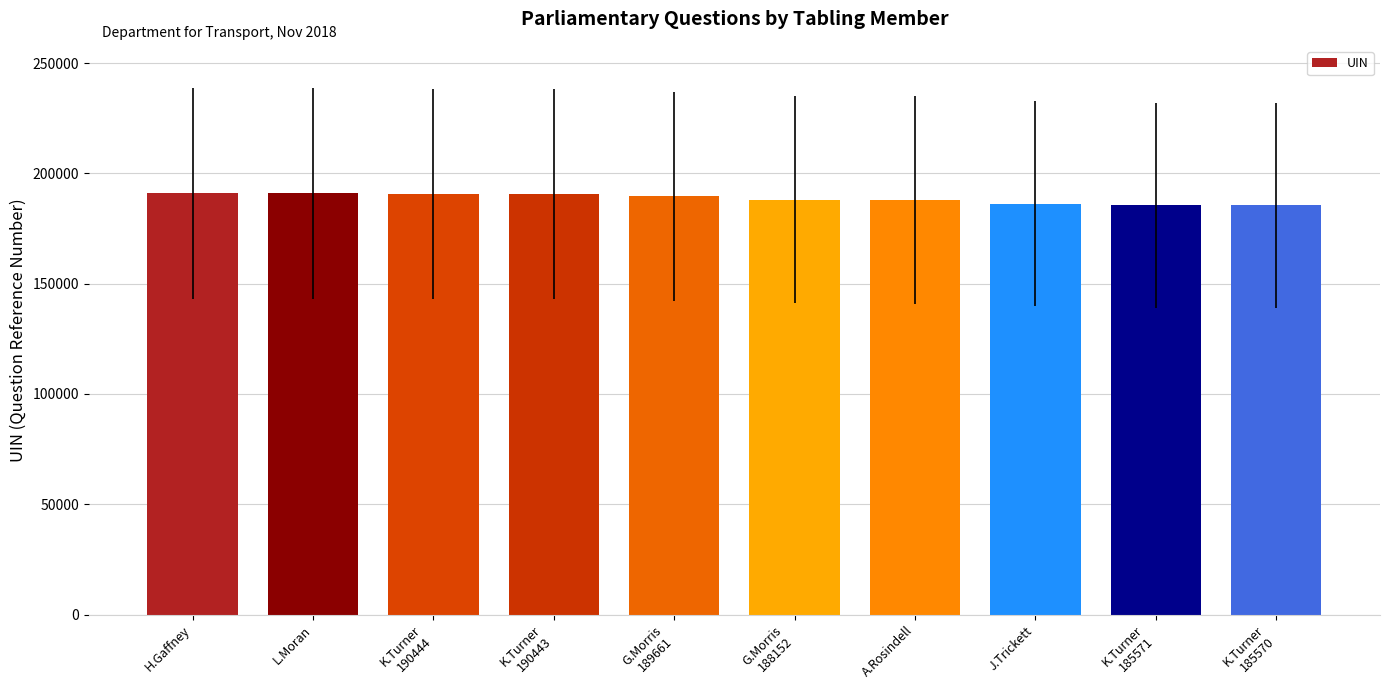

Which has a higher value, K.Turner
185570 or L.Moran?

L.Moran